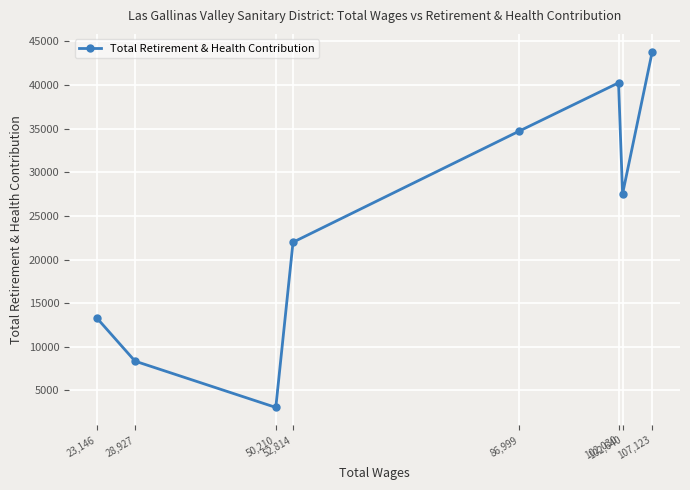

What is the approximate value at 86,999, to the nearest 100?

34700